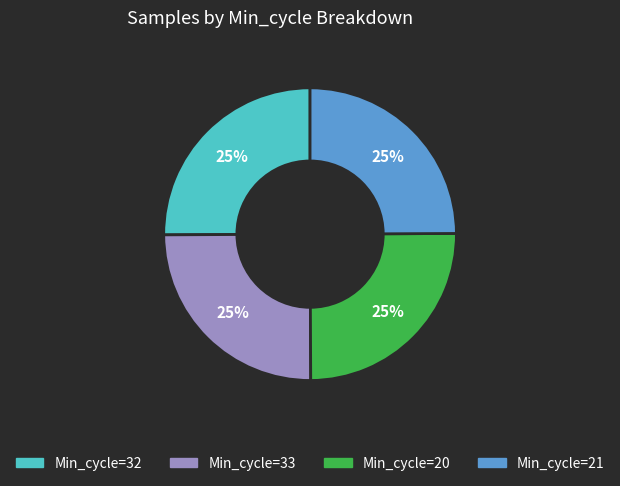

Is there any slice that represents more than half of the pie?

No